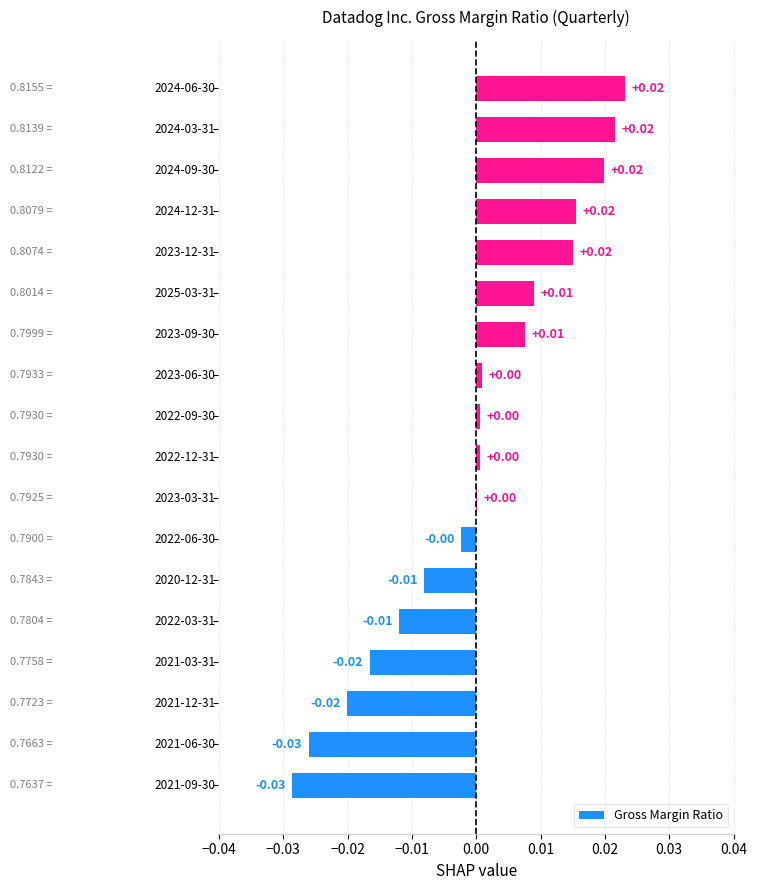

Count the number of data series in this chart.

1